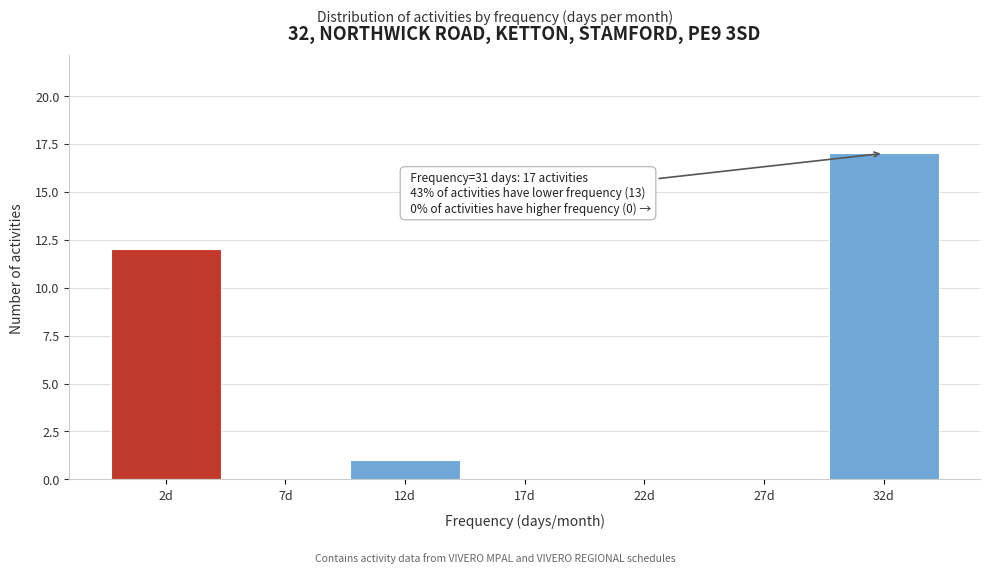

Reading left to right, transcribe all the data shown in this chart.

2d=12	7d=0	12d=1	17d=0	22d=0	27d=0	32d=17